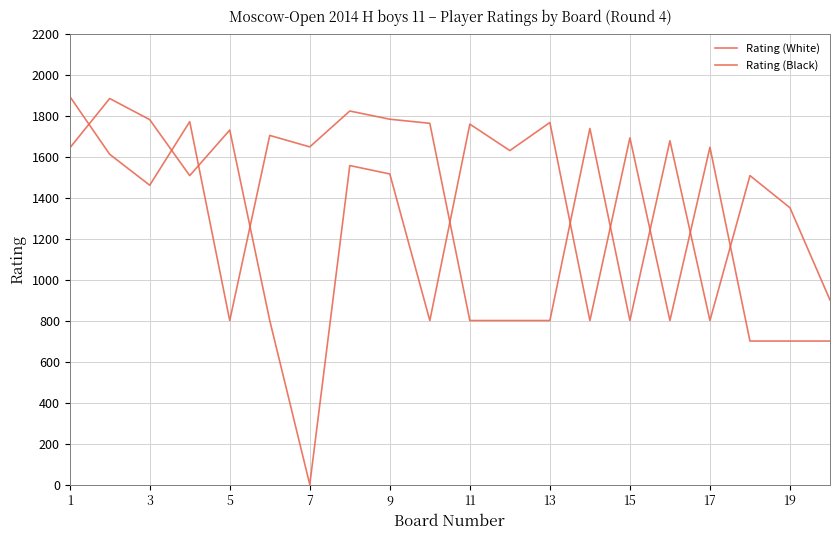

Count the number of categories in the chart.

20